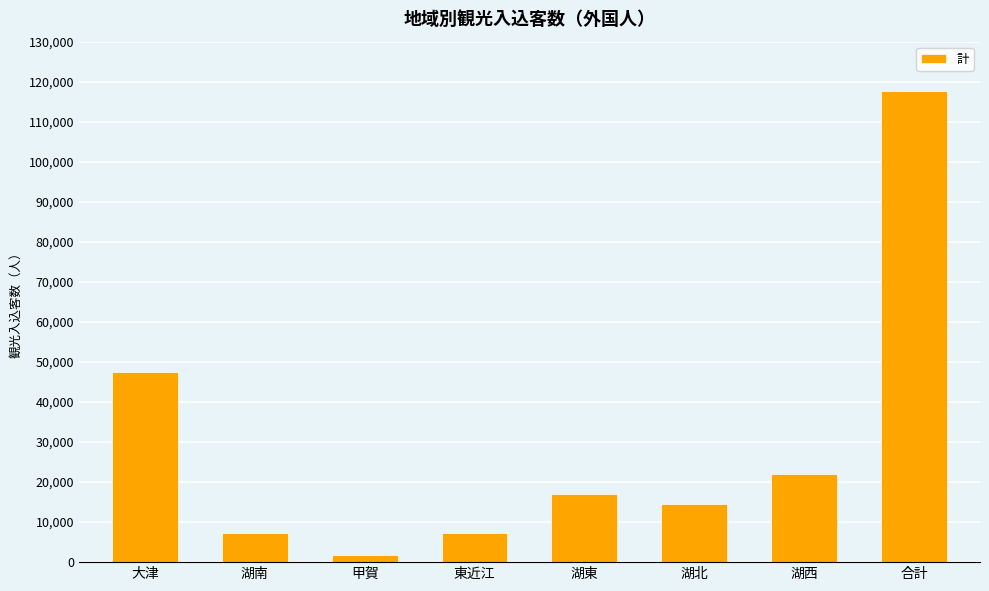

Is it true that the value at 湖東 is 6973?

False